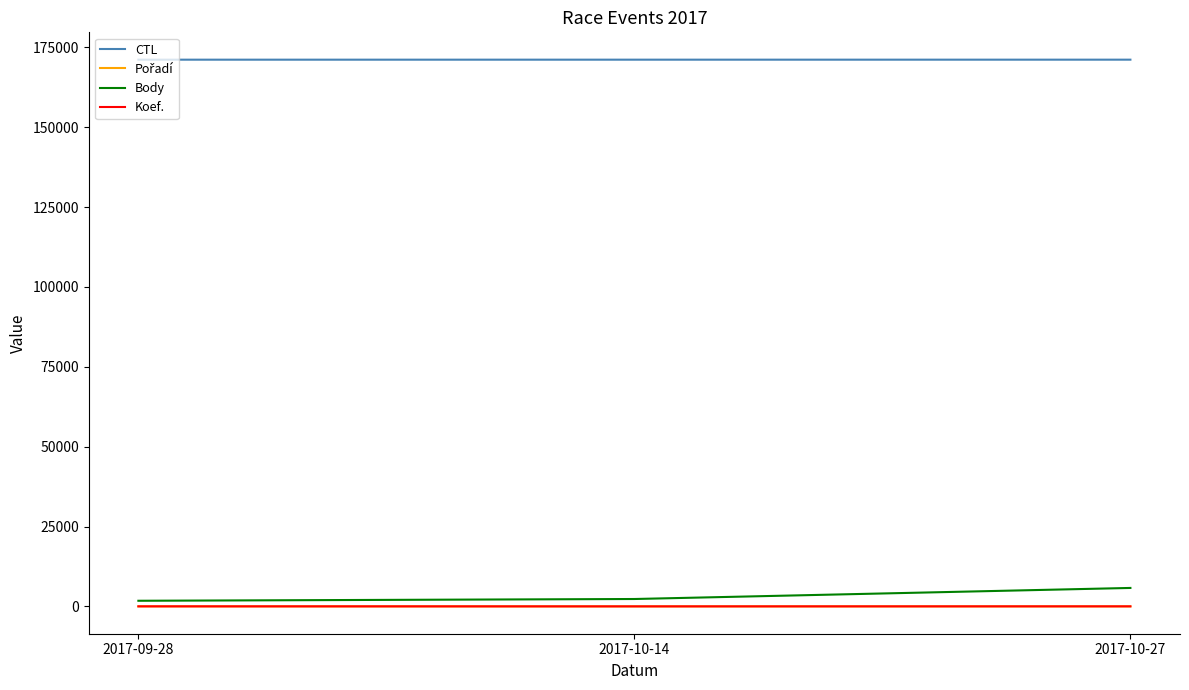

Is the value of Body at 2017-10-14 greater than the value of CTL at 2017-09-28?

No